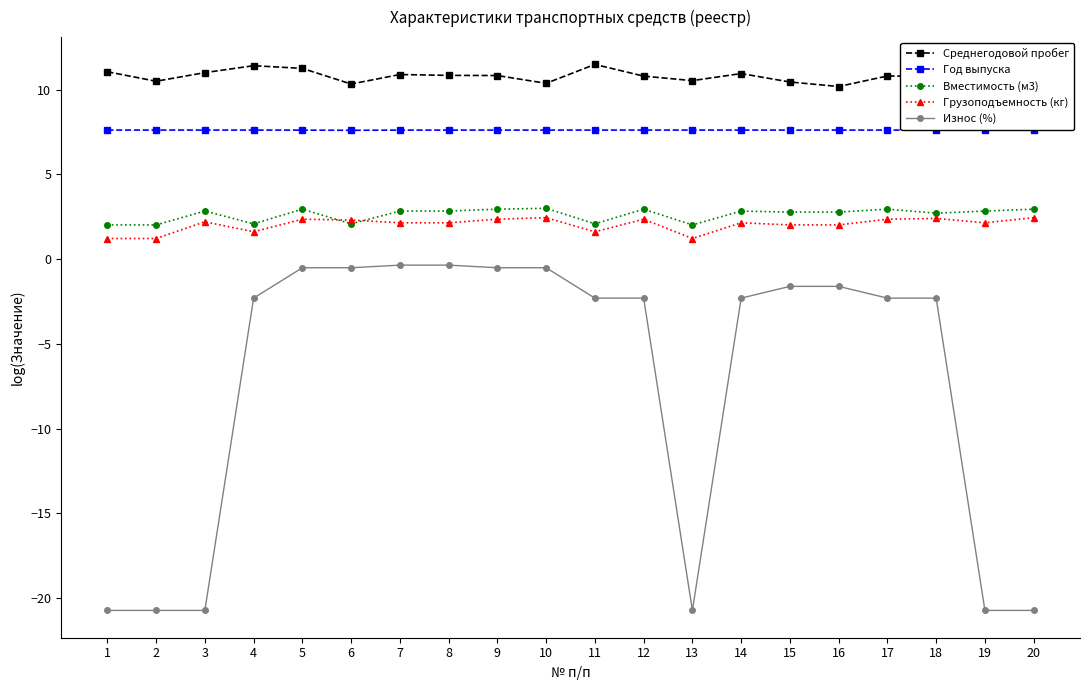

What is the lowest value of the Среднегодовой пробег series?

10.2